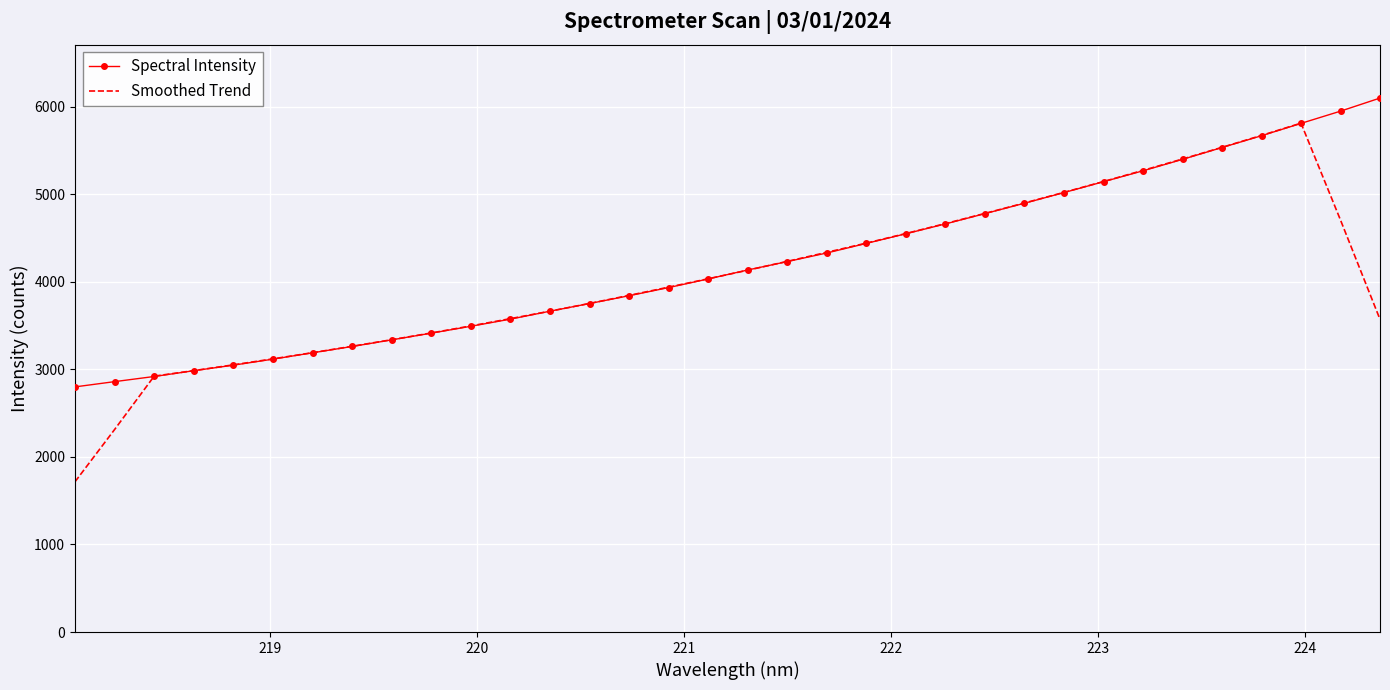

What is the minimum value shown in the chart?

1716.0